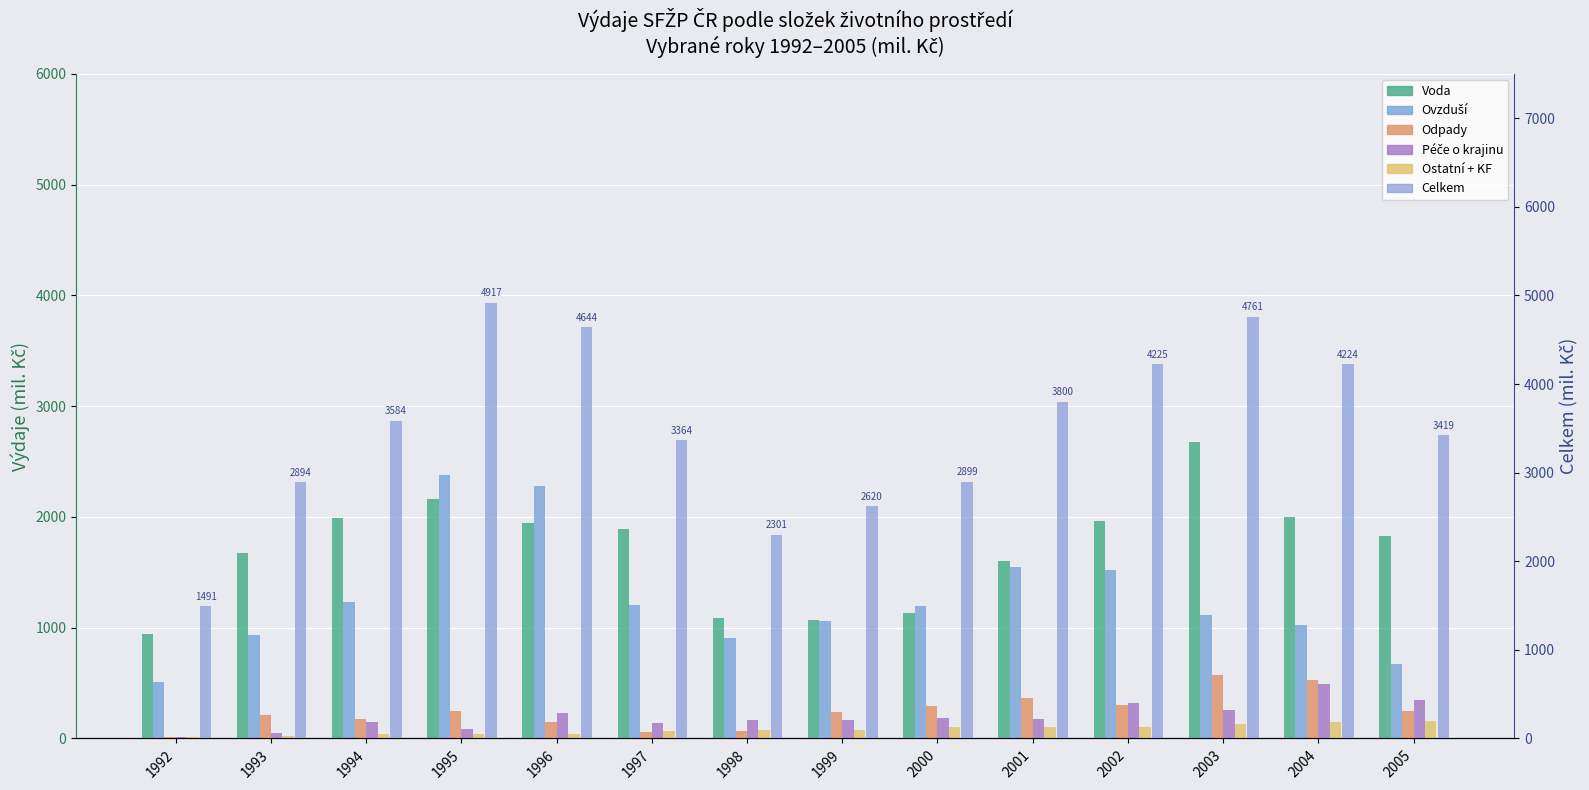

Reading left to right, what are all the values shown in this chart?

Voda: 1992=943.1	1993=1672.4	1994=1993.7	1995=2163.3	1996=1946.2	1997=1891.6	1998=1083.5	1999=1073.1	2000=1129.5	2001=1604.3	2002=1962.9	2003=2678.3	2004=2003.0	2005=1827.1
Ovzduší: 1992=509.5	1993=936.7	1994=1228.0	1995=2379.3	1996=2279.7	1997=1204.3	1998=907.7	1999=1061.9	2000=1192.1	2001=1551.8	2002=1519.2	2003=1115.3	2004=1024.9	2005=675.5
Odpady: 1992=12.0	1993=214.2	1994=178.1	1995=248.7	1996=145.3	1997=60.5	1998=69.9	1999=242.6	2000=290.8	2001=361.7	2002=303.2	2003=574.2	2004=524.4	2005=247.2
Péče o krajinu: 1992=11.4	1993=45.3	1994=144.4	1995=87.9	1996=232.1	1997=139.4	1998=167.8	1999=167.7	2000=187.9	2001=180.2	2002=323.5	2003=256.3	2004=493.9	2005=349.5
Ostatní + KF: 1992=15.8	1993=25.9	1994=40.0	1995=38.7	1996=41.4	1997=68.4	1998=72.3	1999=75.2	2000=99.5	2001=102.0	2002=106.3	2003=126.4	2004=148.5	2005=155.7
Celkem: 1992=1491.8	1993=2894.5	1994=3584.2	1995=4917.9	1996=4644.7	1997=3364.2	1998=2301.2	1999=2620.5	2000=2899.8	2001=3800.0	2002=4225.6	2003=4761.8	2004=4224.2	2005=3419.9